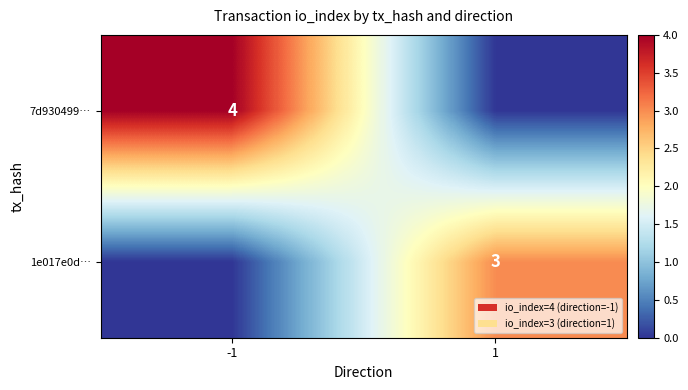

True or false: 1e017e0d… has a value of 1 at 1.

False